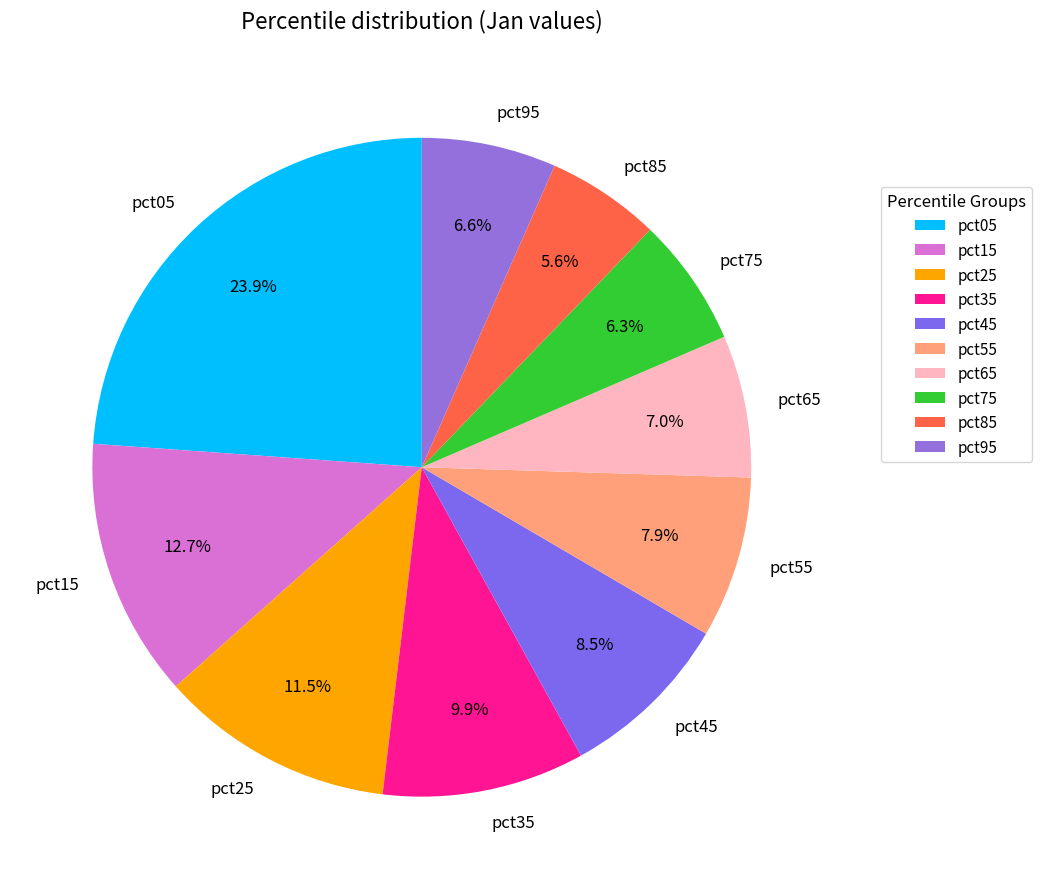

Does any single category account for the majority?

No